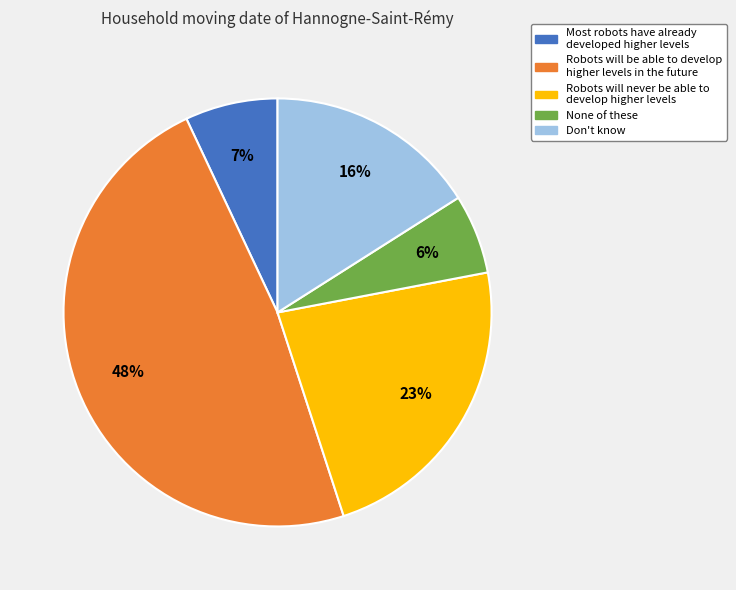

Rank the categories by value from lowest to highest.

None of these, Most robots have already developed higher levels, Don't know, Robots will never be able to develop higher levels, Robots will be able to develop higher levels in the future